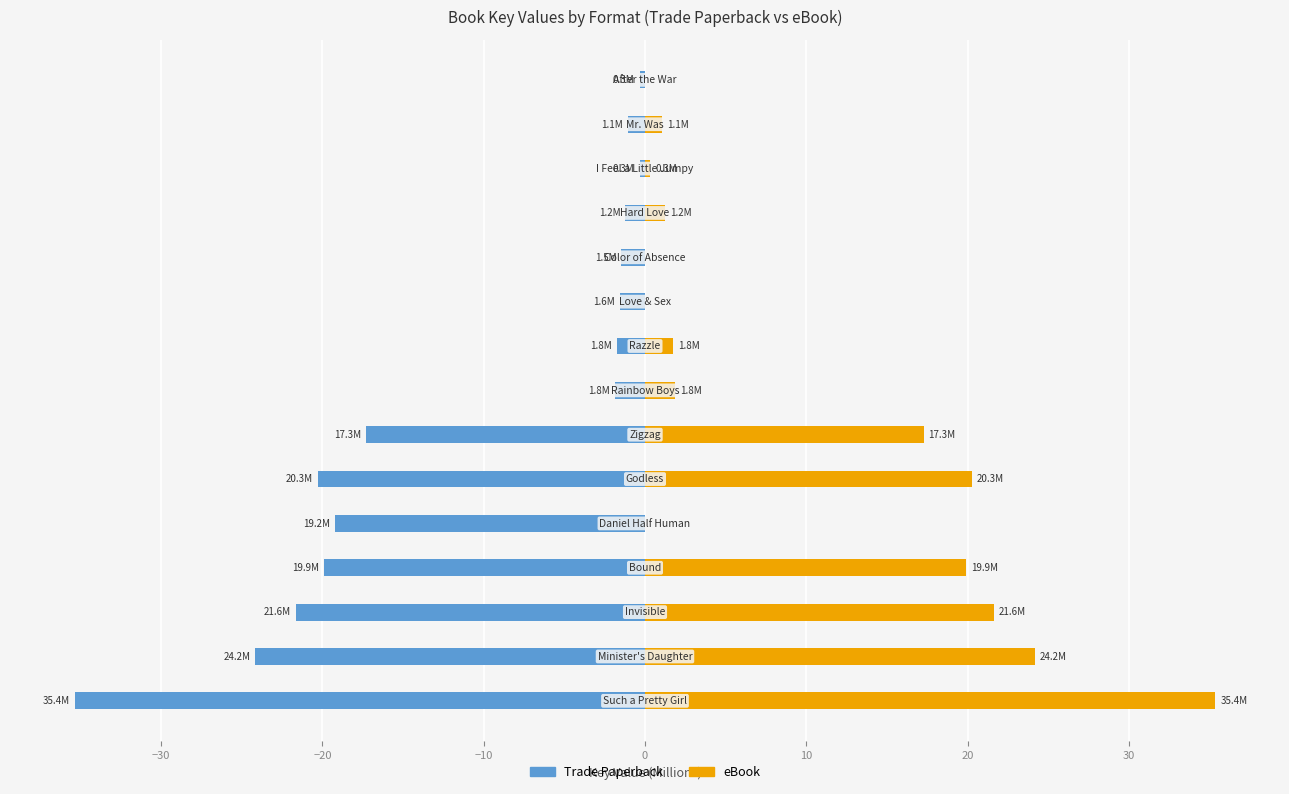

At how many categories does at least one series exceed 12?

6